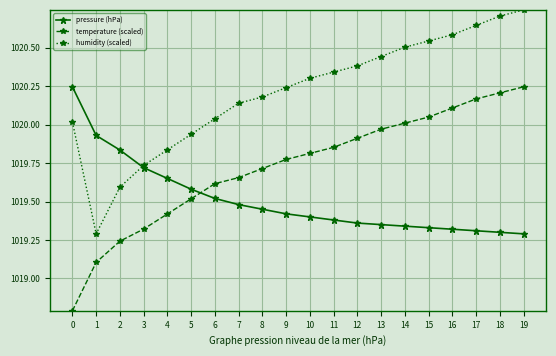

What is the value of the temperature (scaled) point at the 2nd from the left?

1019.1